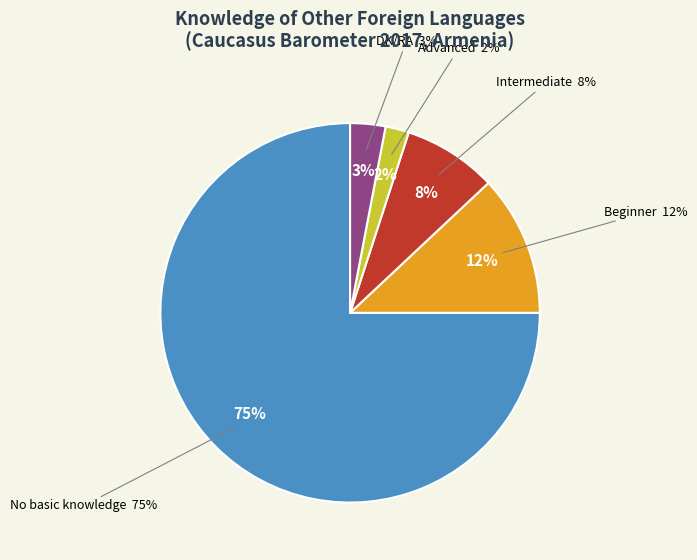

How many slices are in this pie chart?

5